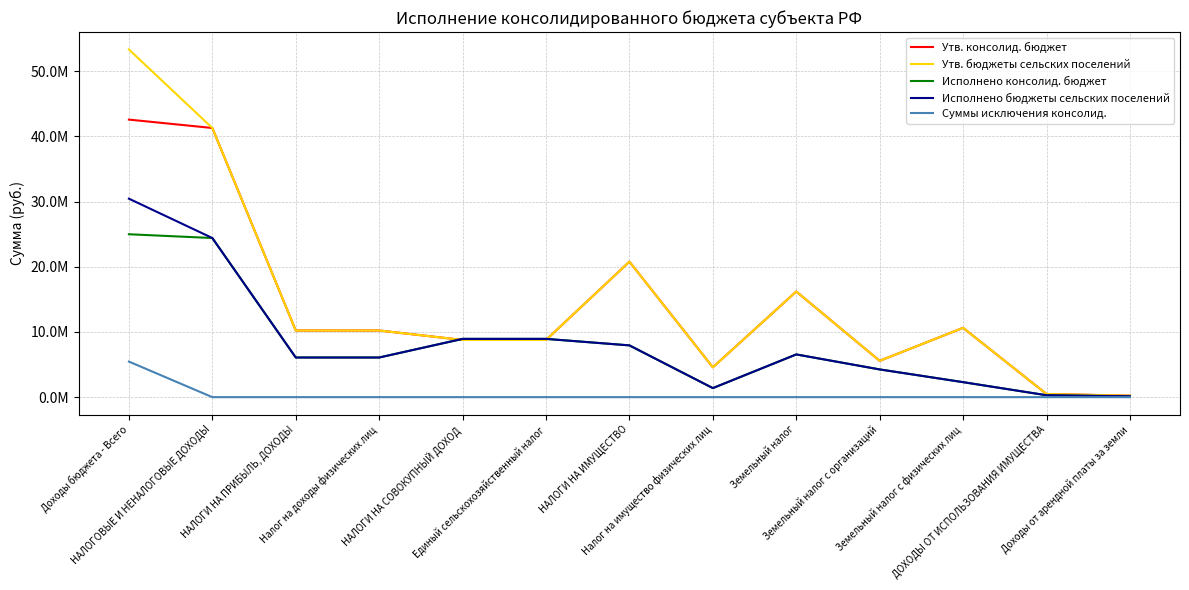

How many interior local peaks does the Утв. консолид. бюджет series have?

3